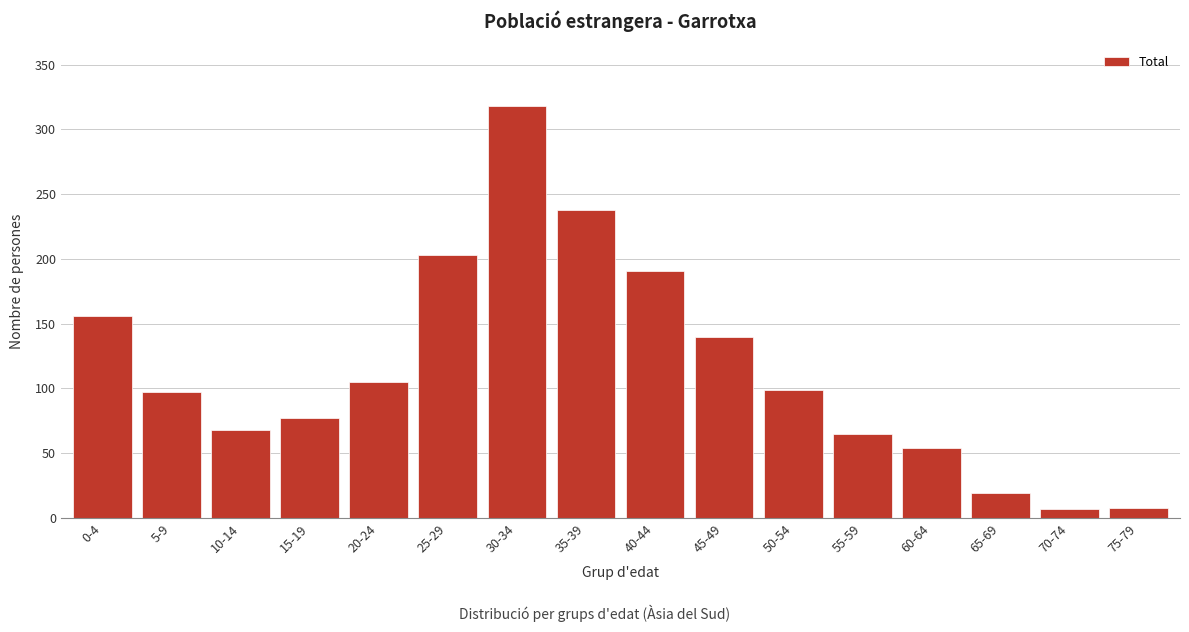

The value at 35-39 is 334. True or false?

False